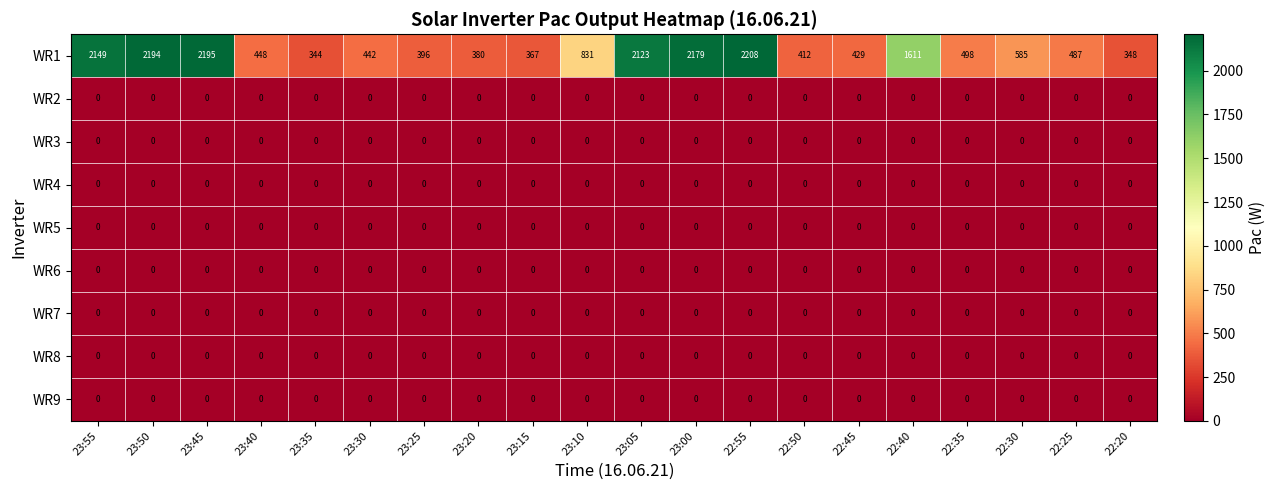

What is the total value across all series at 22:35?

498